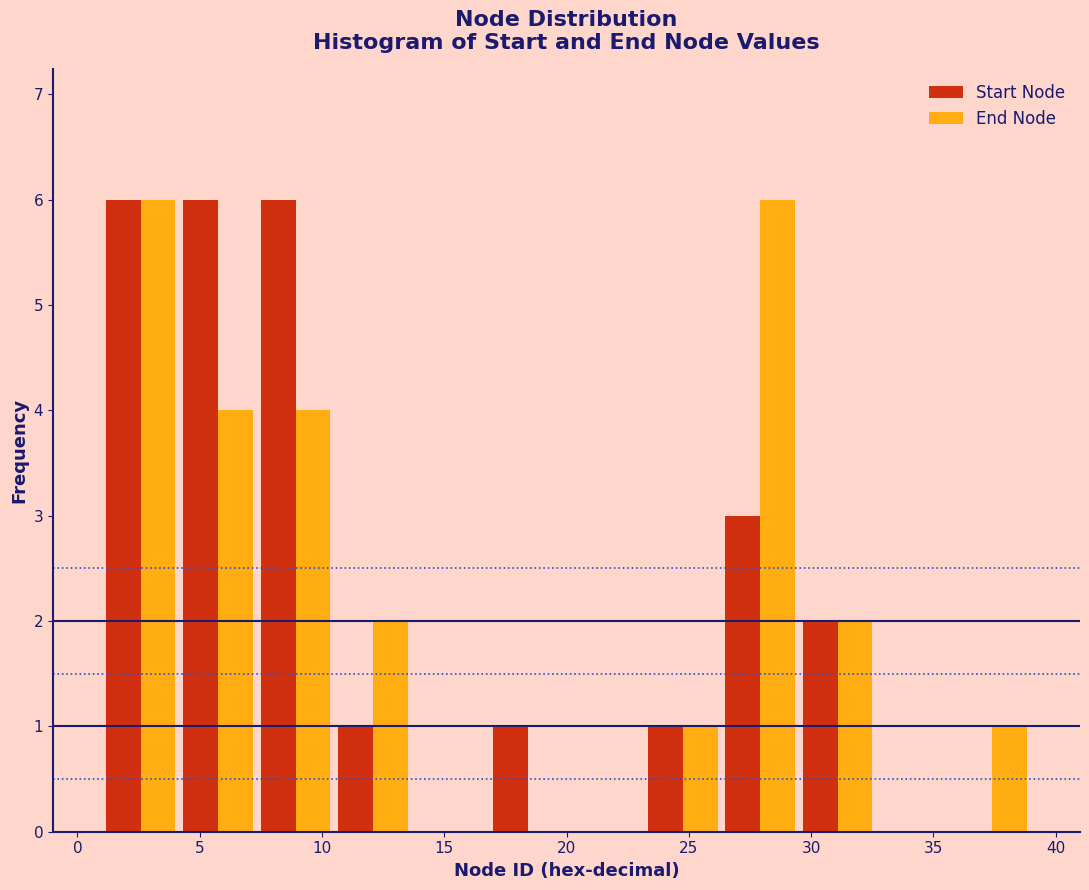

Reading left to right, list every range on the x-axis with the height of the bar of each series over it. Neither the bar edges nor the heights are printed on the chart, so give them approximately, as read against the axes.

1.0 to 4.0: Start Node=6	End Node=6
4.0 to 7.5: Start Node=6	End Node=4
7.5 to 10.5: Start Node=6	End Node=4
10.5 to 13.5: Start Node=1	End Node=2
13.5 to 17.0: Start Node=0	End Node=0
17.0 to 20.0: Start Node=1	End Node=0
20.0 to 23.0: Start Node=0	End Node=0
23.0 to 26.5: Start Node=1	End Node=1
26.5 to 29.5: Start Node=3	End Node=6
29.5 to 32.5: Start Node=2	End Node=2
32.5 to 36.0: Start Node=0	End Node=0
36.0 to 39.0: Start Node=0	End Node=1